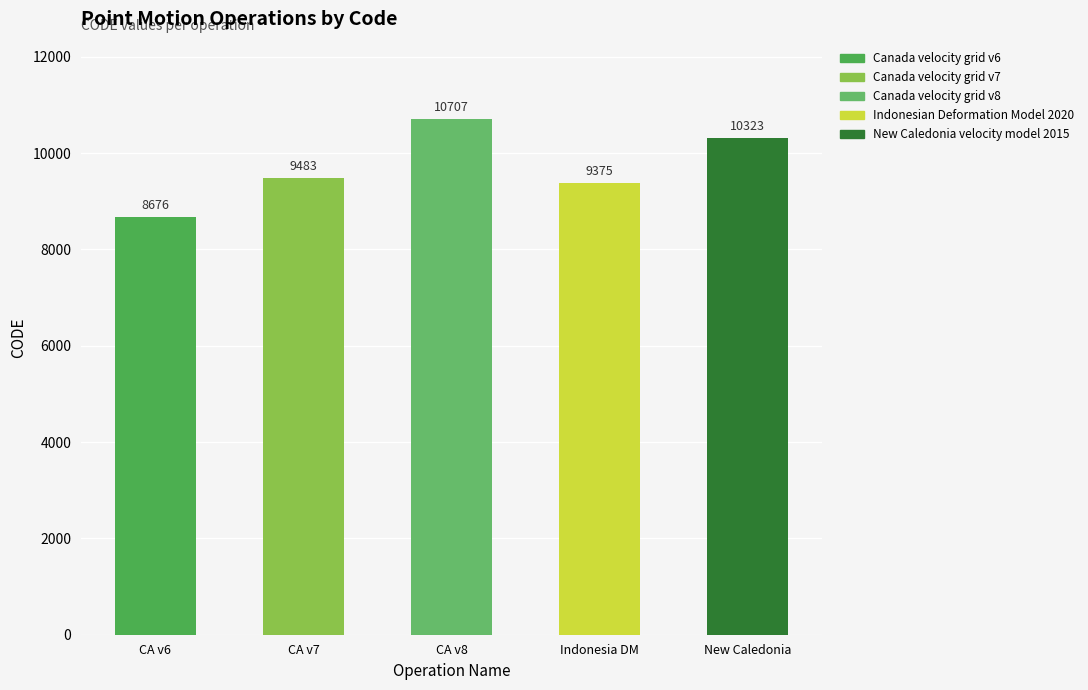

Which category has the lowest value across all series?

Canada velocity grid v6